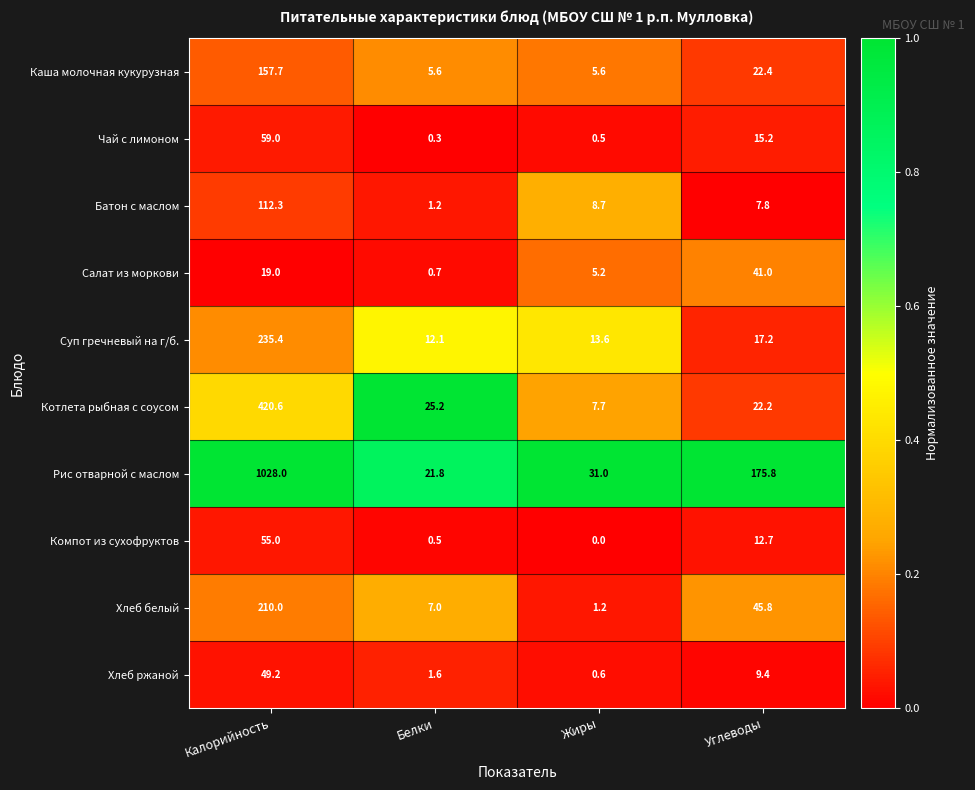

True or false: Салат из моркови has a value of 5.2 at Жиры.

True